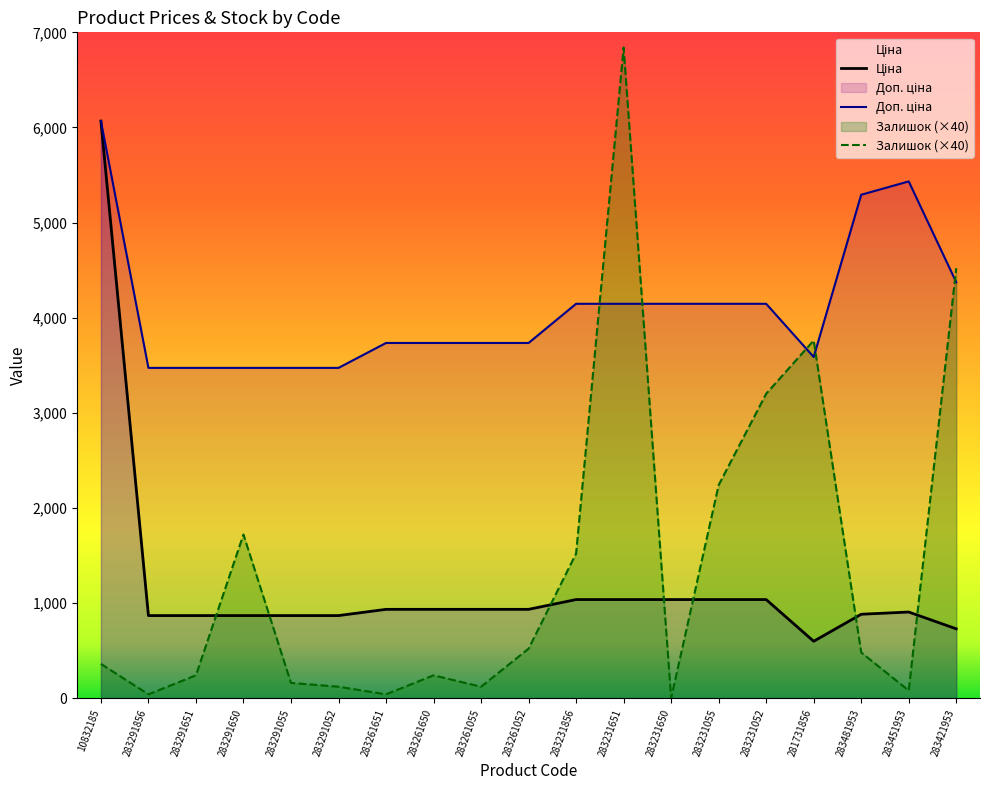

Read the Залишок value at 283291055.

160.0